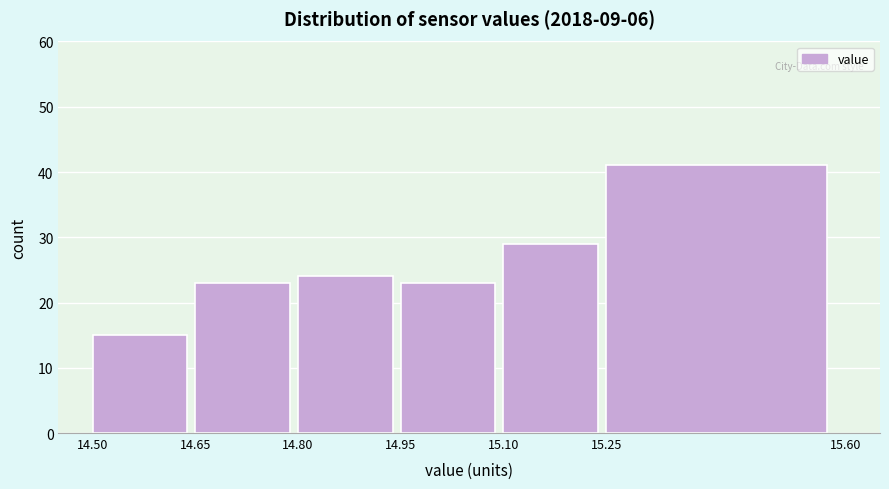

What is the height of the bar covering 14.95 to 15.10 on the x-axis? The values are not printed on the chart, so give them approximately, as read against the axis.

23